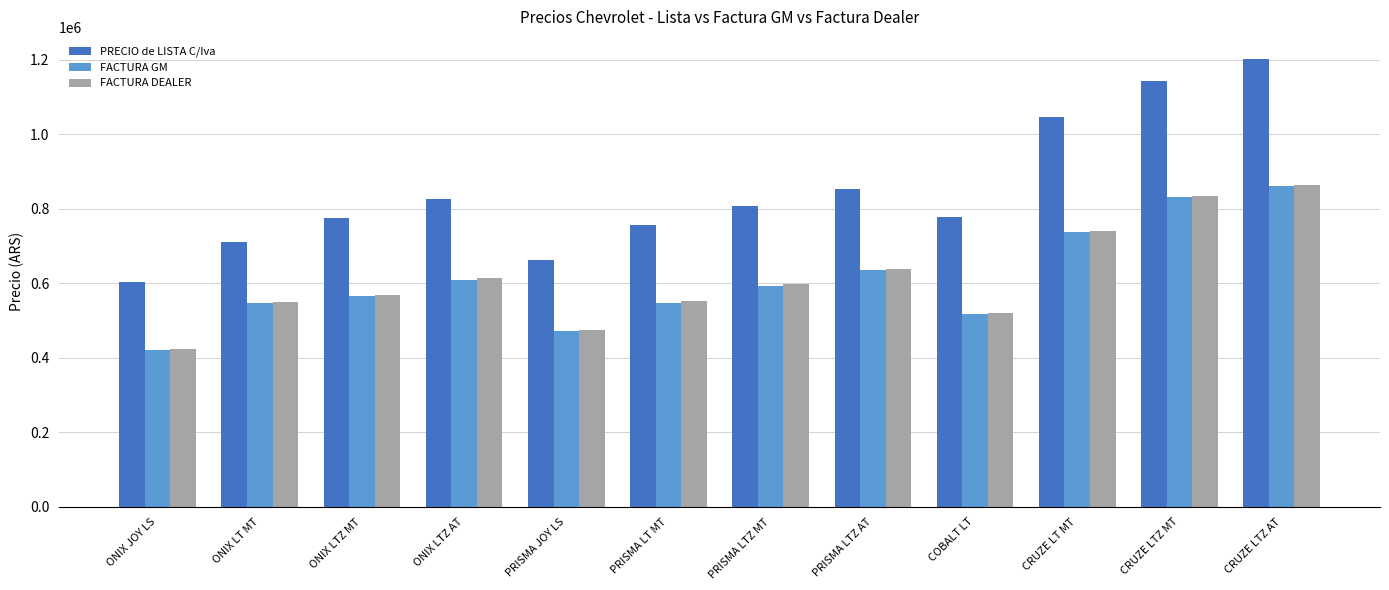

How many distinct data groups are displayed?

3